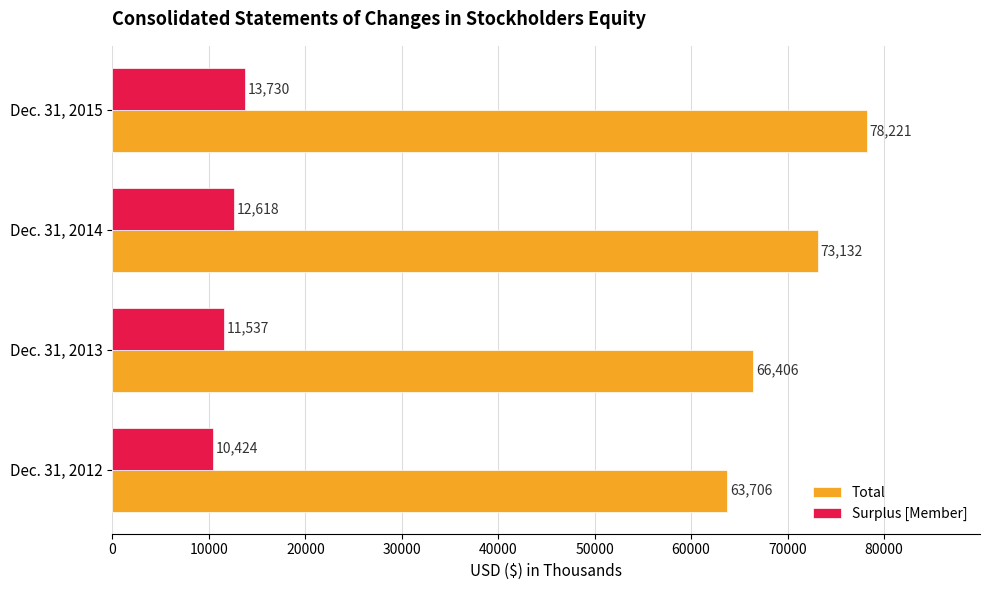

What is the sum of all Surplus [Member] values?

48309